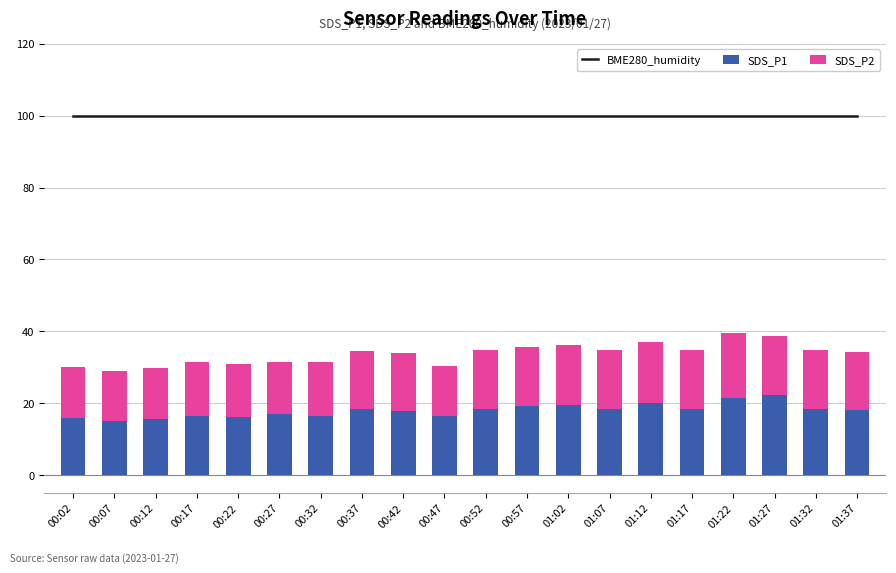

Which label corresponds to the smallest value in the chart?

00:07